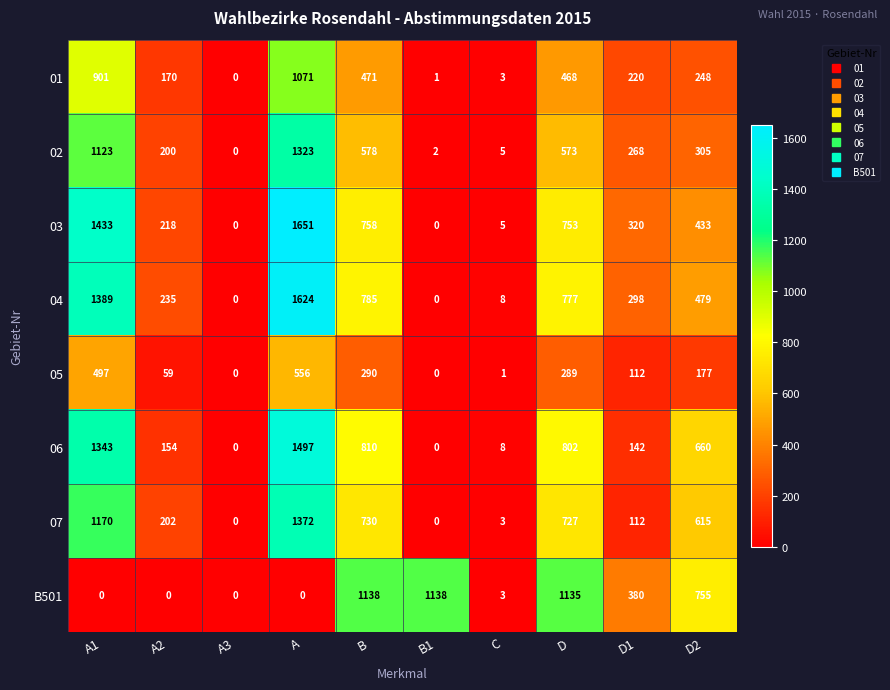

How many data points does each series have?

10